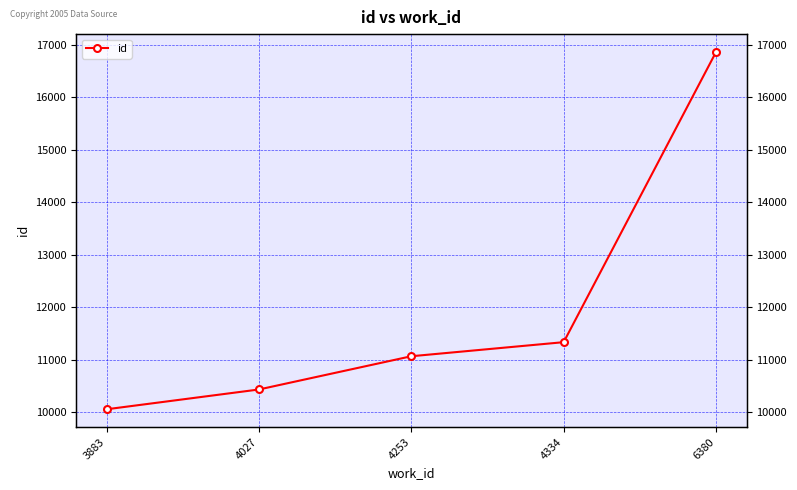

How many lines are shown in the chart?

1